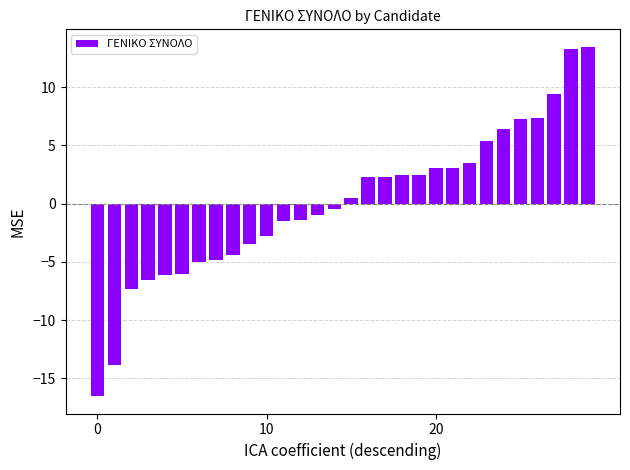

What is the minimum value shown in the chart?

-16.5